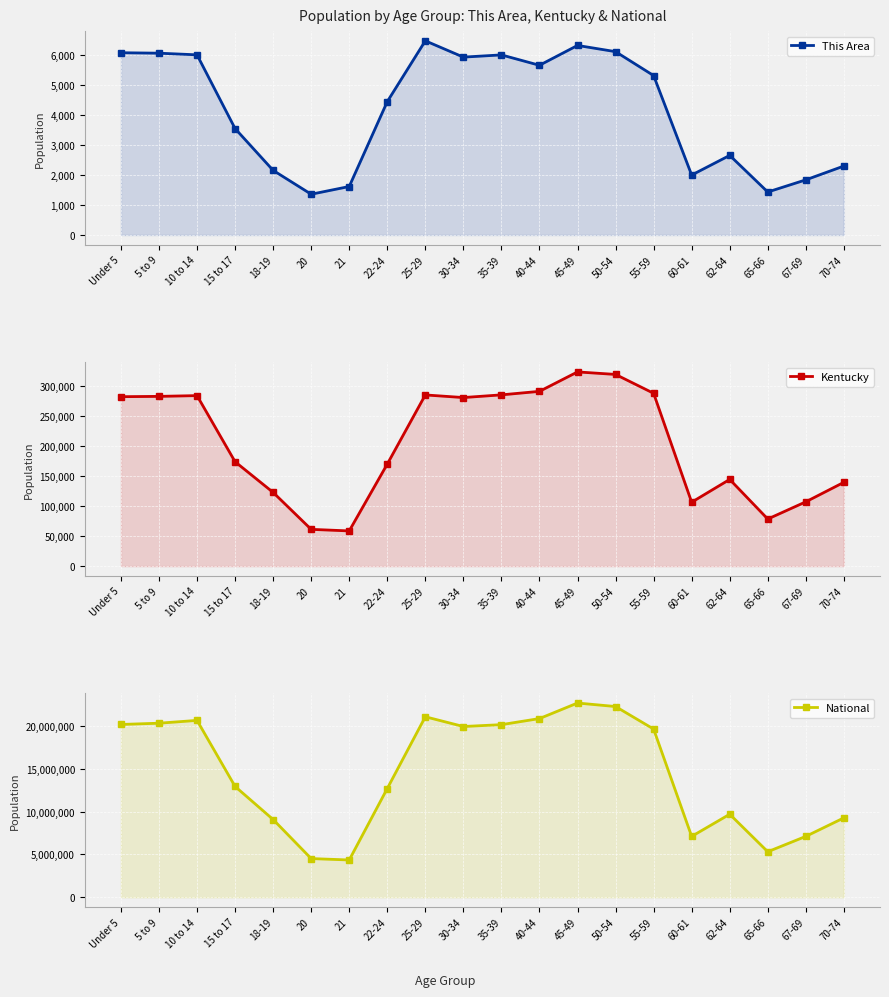

Which series has the widest spread of values?

National